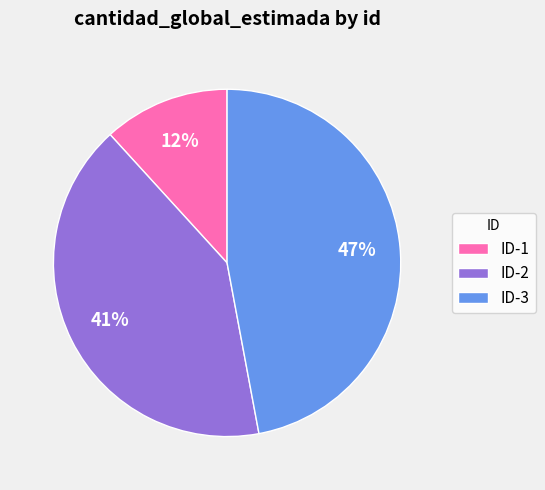

What is the smallest slice in the pie chart?

ID-1